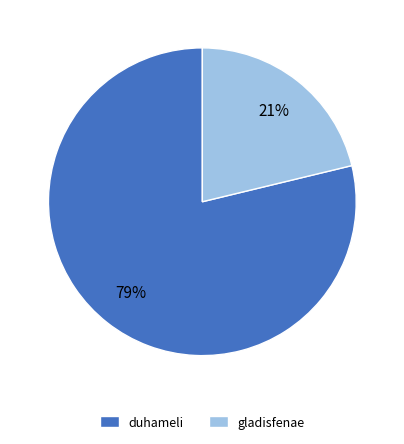

True or false: gladisfenae accounts for 8% of the total.

False